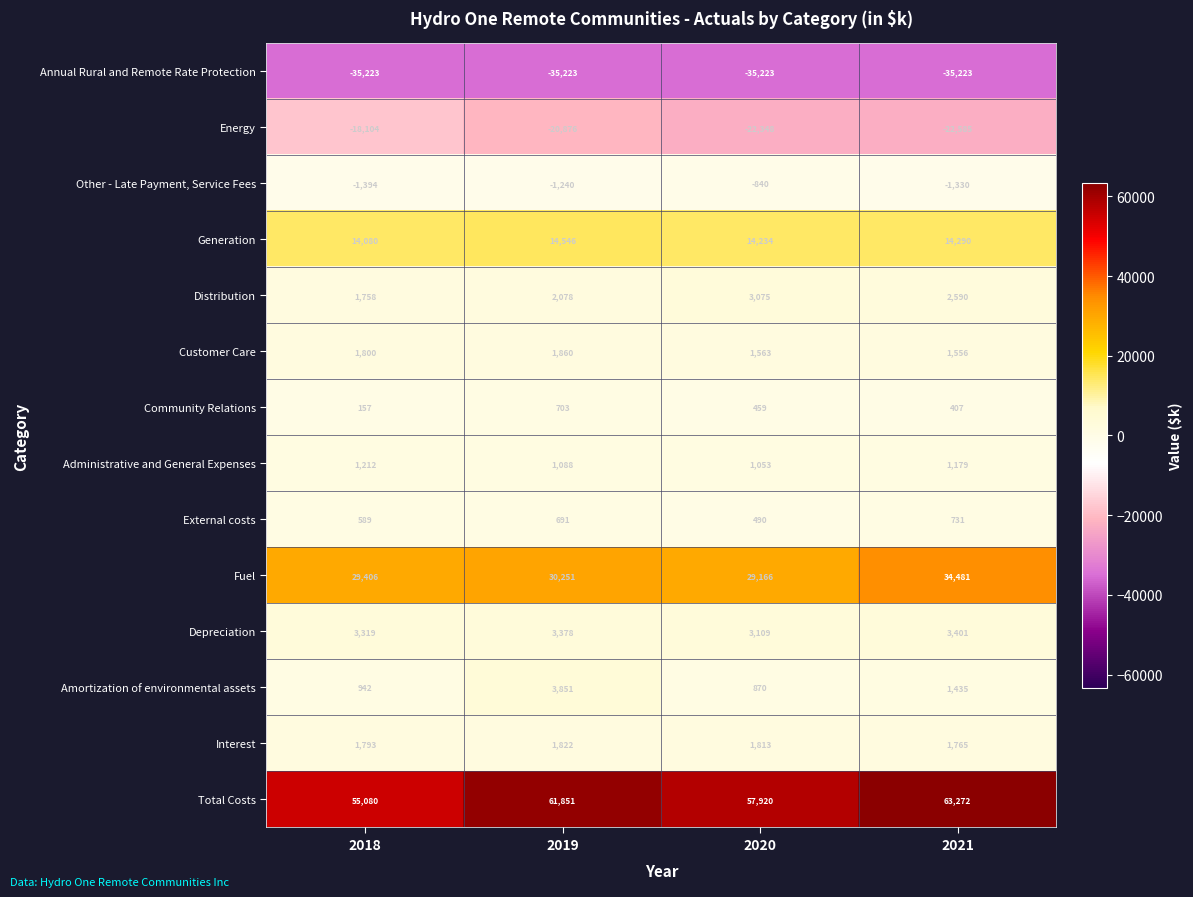

List the labels in order of Fuel value, largest first.

2021, 2019, 2018, 2020